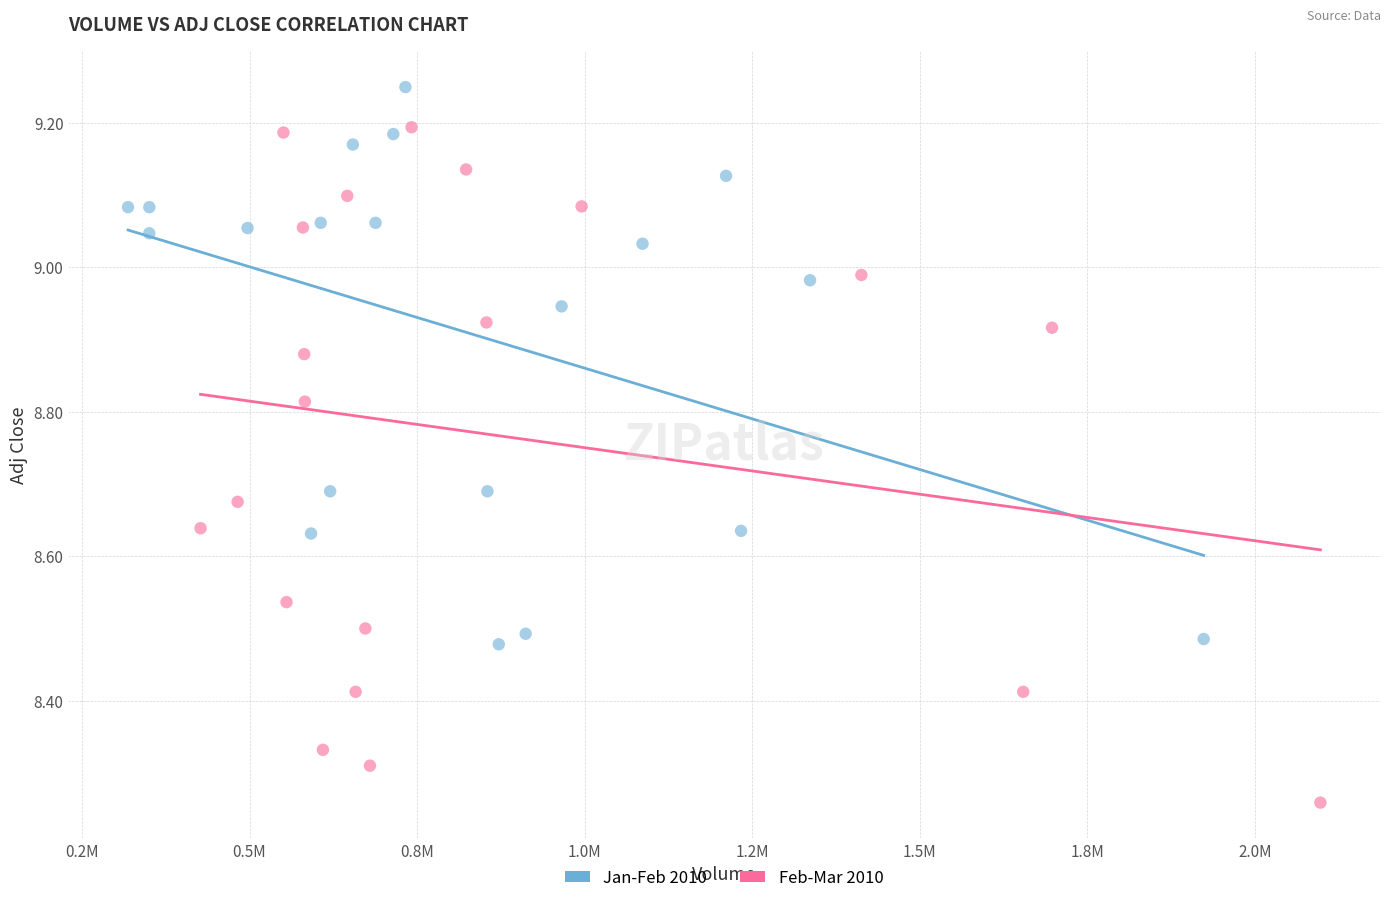

Which series reaches the maximum Y coordinate?

Jan-Feb 2010